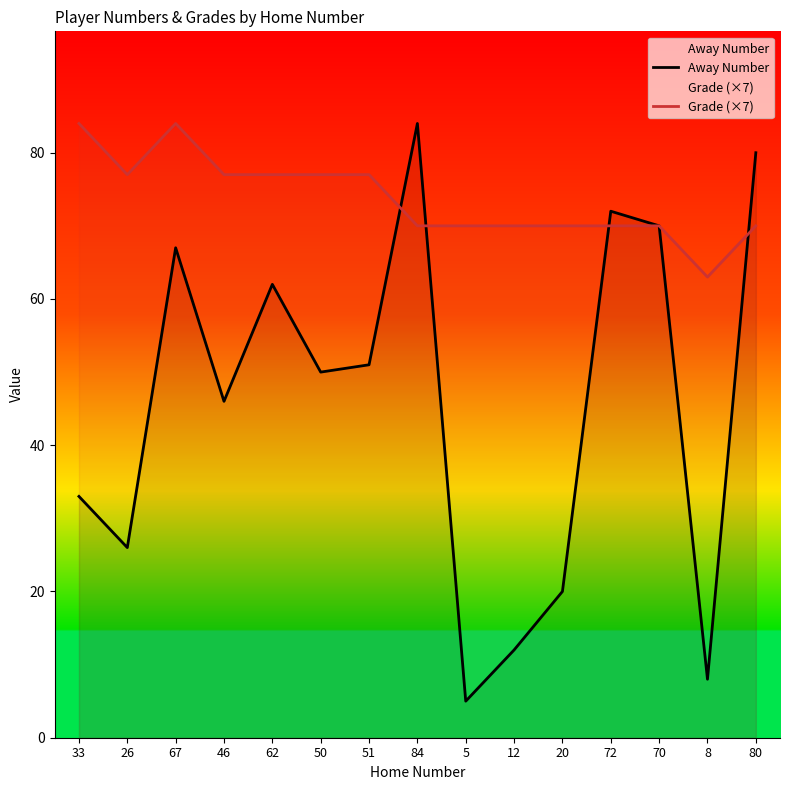

Between 51 and 84, which series saw the biggest shift?

Away Number